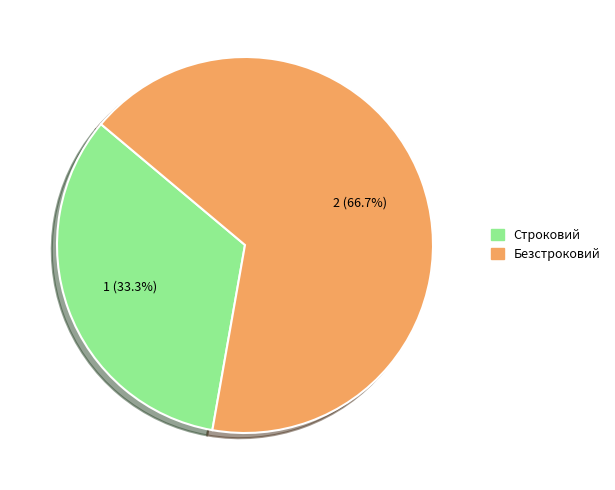

Which category has the biggest portion of the pie?

Безстроковий